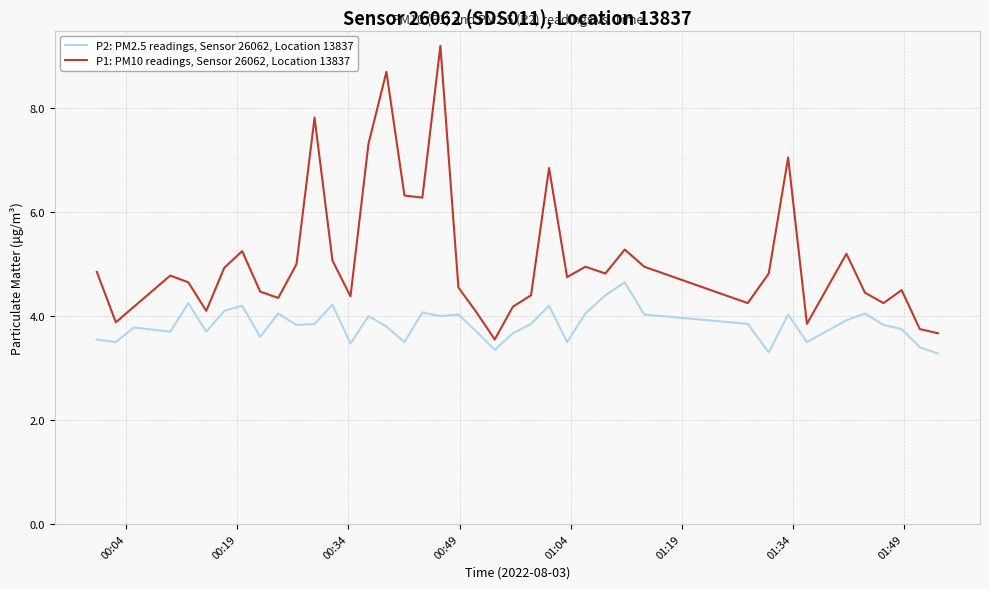

How many distinct data groups are displayed?

2